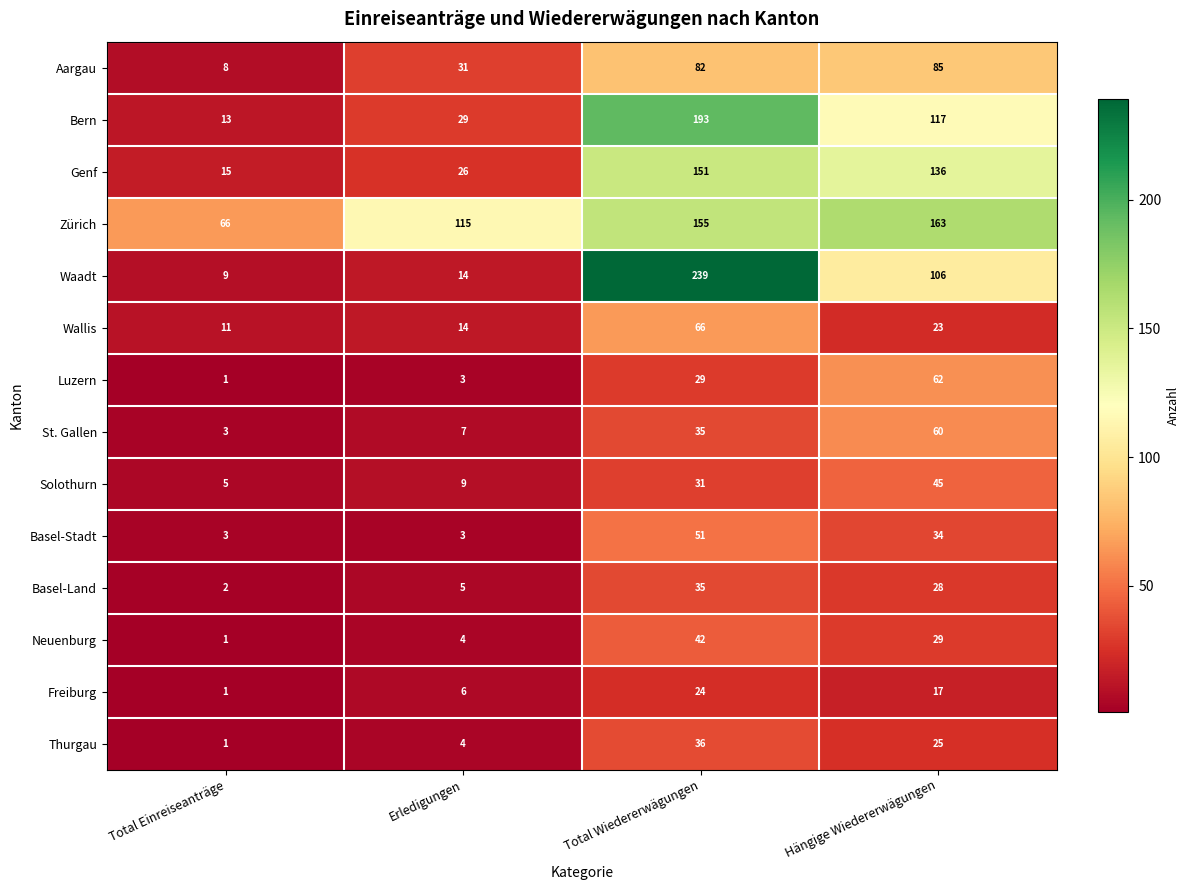

What is the difference between the Thurgau values at Erledigungen and Total Wiedererwägungen?

32